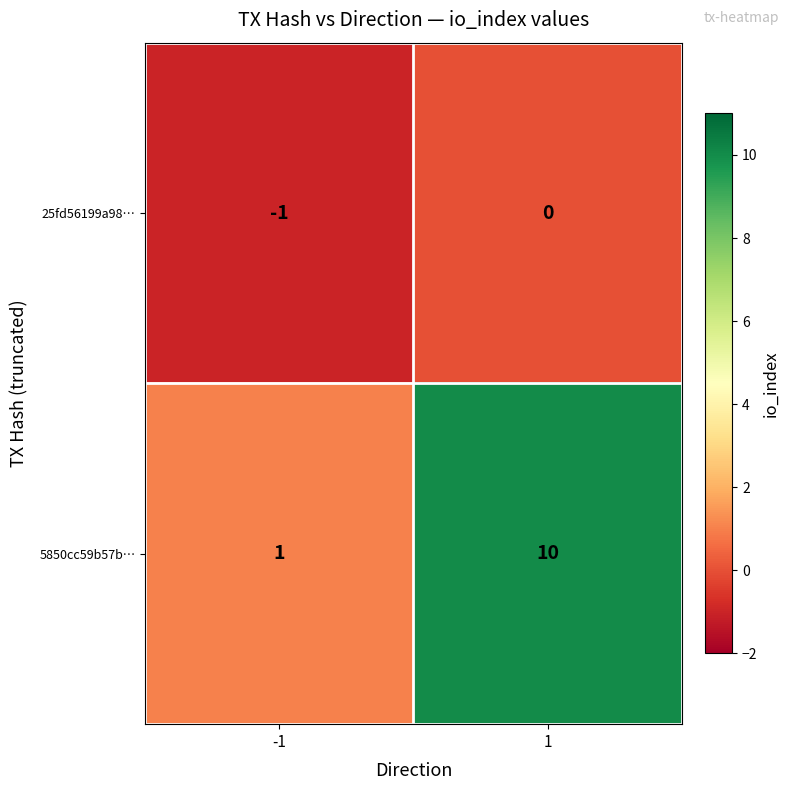

Rank the series by their average value, from lowest to highest.

25fd56199a98…, 5850cc59b57b…